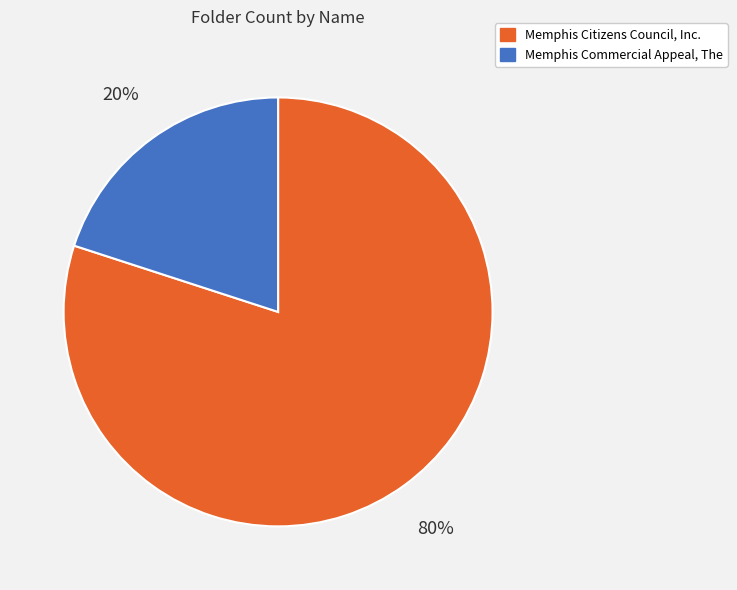

Rank the categories by value from lowest to highest.

Memphis Commercial Appeal, The, Memphis Citizens Council, Inc.